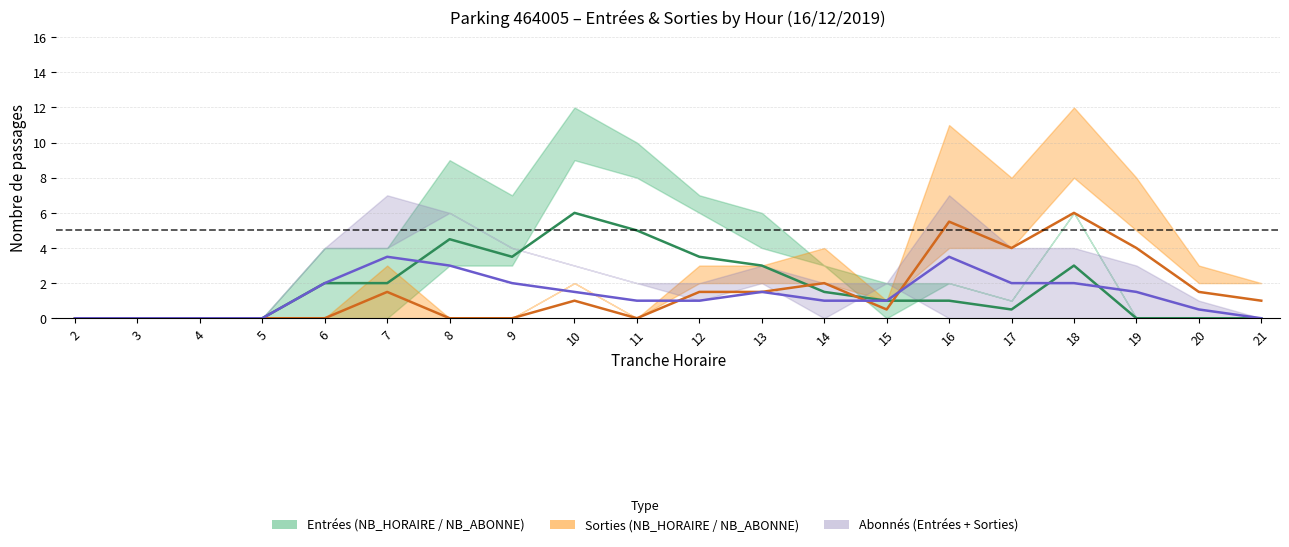

In SORTIES, how many points are higher than both neighbors (excluding endpoints)?

5